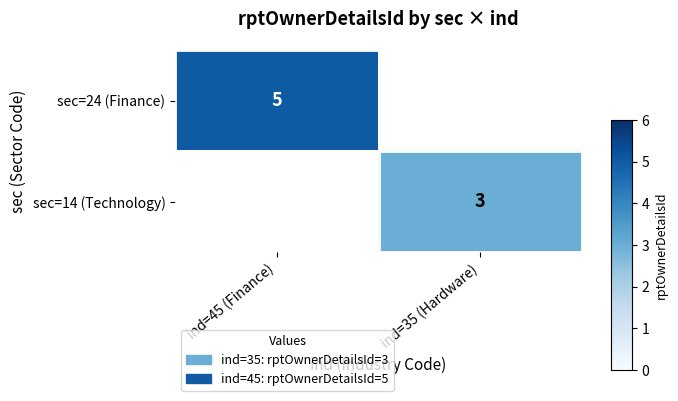

Is it true that sec=14 (Technology) equals 1 at ind=35 (Hardware)?

False